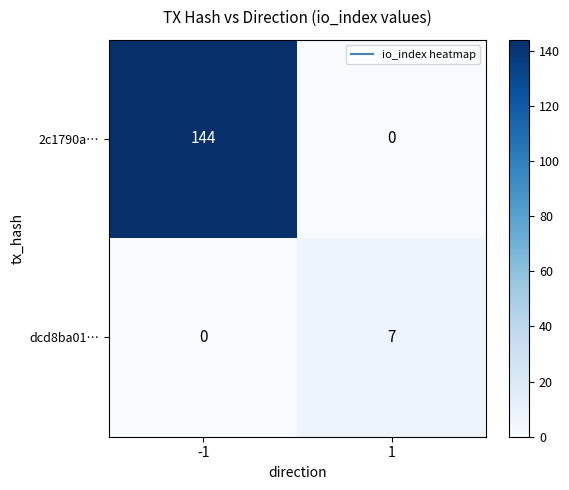

Reading left to right, what are all the values shown in this chart?

2c1790a…: 144	0
dcd8ba01…: 0	7